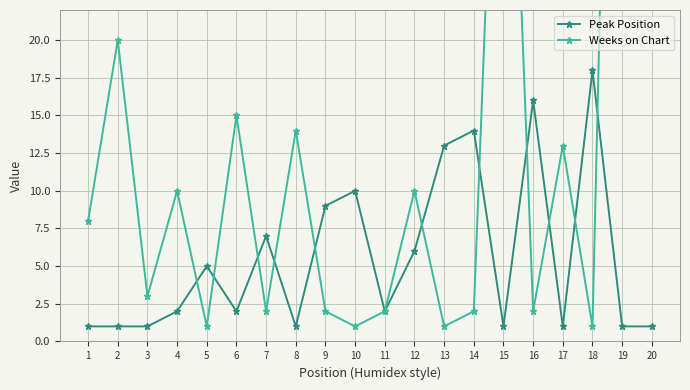

Reading left to right, list all the values displayed in this chart.

Peak Position: 1=1	2=1	3=1	4=2	5=5	6=2	7=7	8=1	9=9	10=10	11=2	12=6	13=13	14=14	15=1	16=16	17=1	18=18	19=1	20=1
Weeks on Chart: 1=8	2=20	3=3	4=10	5=1	6=15	7=2	8=14	9=2	10=1	11=2	12=10	13=1	14=2	15=53	16=2	17=13	18=1	19=85	20=37